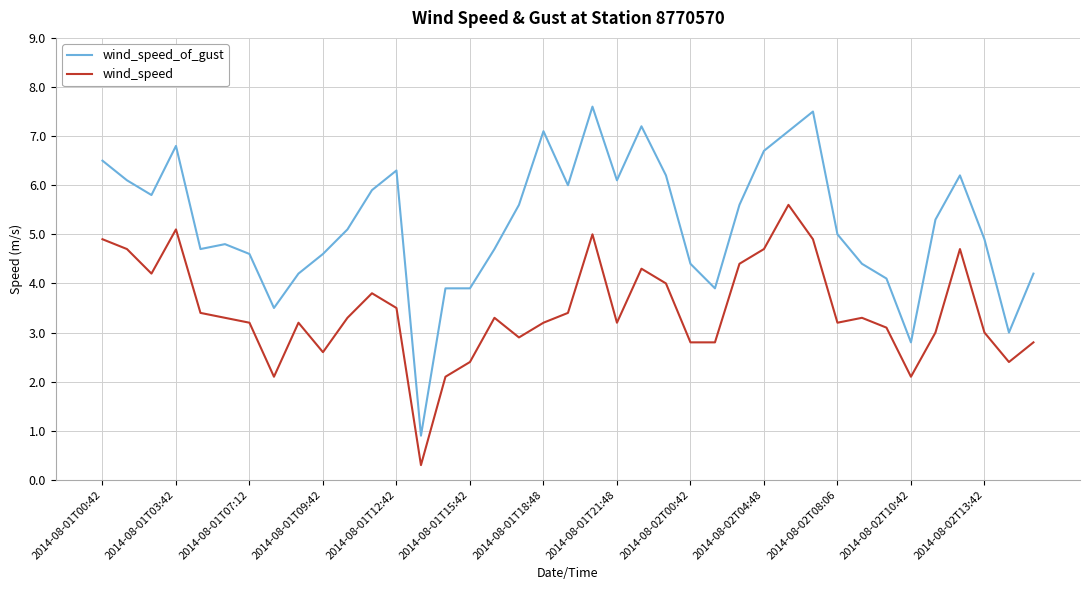

Which series has the largest total across all categories?

wind_speed_of_gust